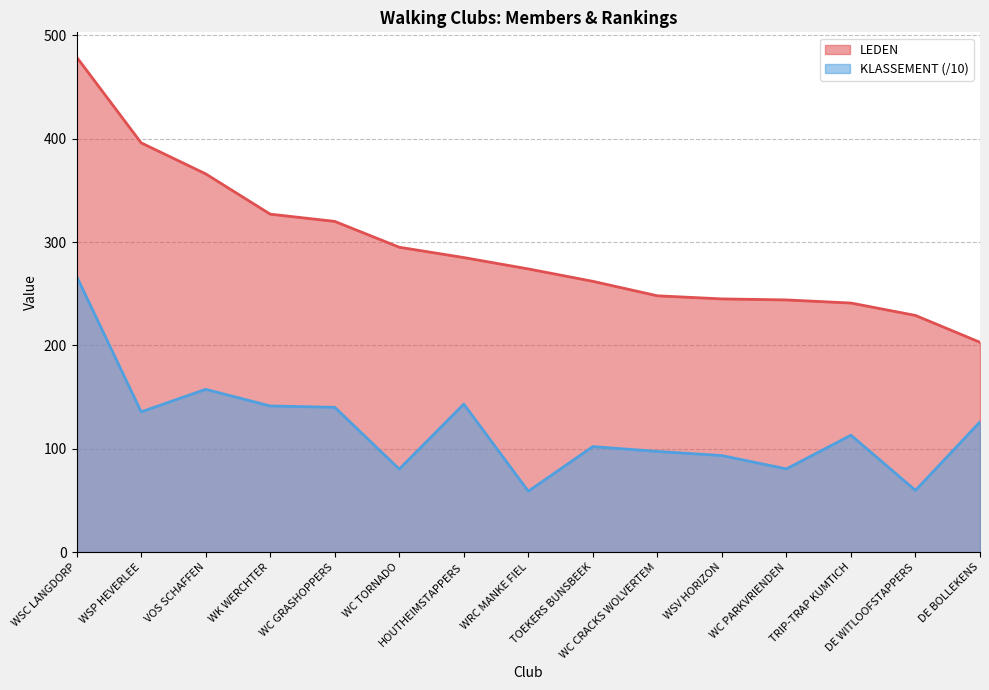

What is the difference between the LEDEN values at WSP HEVERLEE and WSC LANGDORP?

83.0